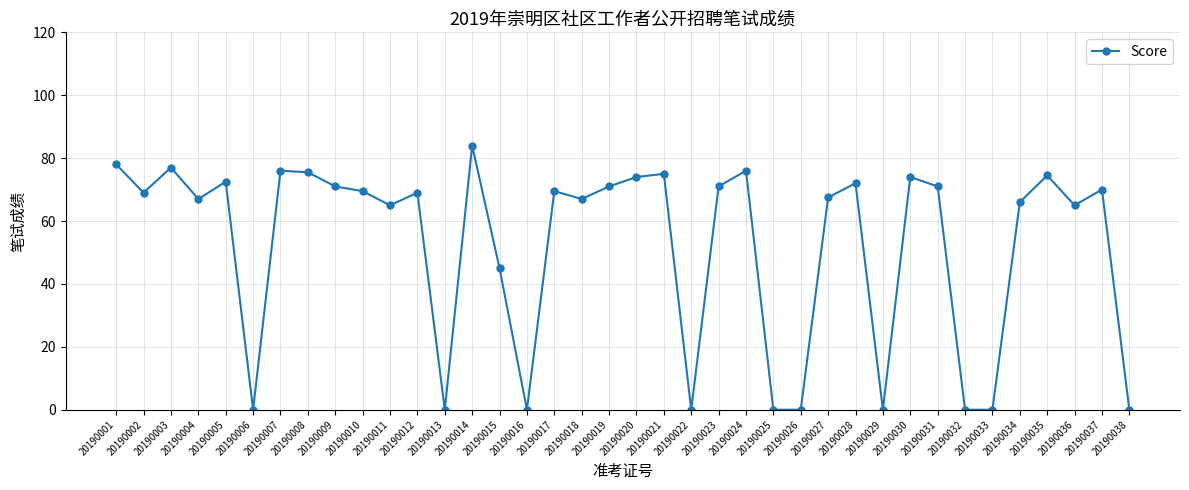

Reading left to right, list all the values displayed in this chart.

20190001=78.0	20190002=69.0	20190003=77.0	20190004=67.0	20190005=72.5	20190006=0.0	20190007=76.0	20190008=75.5	20190009=71.0	20190010=69.5	20190011=65.0	20190012=69.0	20190013=0.0	20190014=84.0	20190015=45.0	20190016=0.0	20190017=69.5	20190018=67.0	20190019=71.0	20190020=74.0	20190021=75.0	20190022=0.0	20190023=71.0	20190024=76.0	20190025=0.0	20190026=0.0	20190027=67.5	20190028=72.0	20190029=0.0	20190030=74.0	20190031=71.0	20190032=0.0	20190033=0.0	20190034=66.0	20190035=74.5	20190036=65.0	20190037=70.0	20190038=0.0